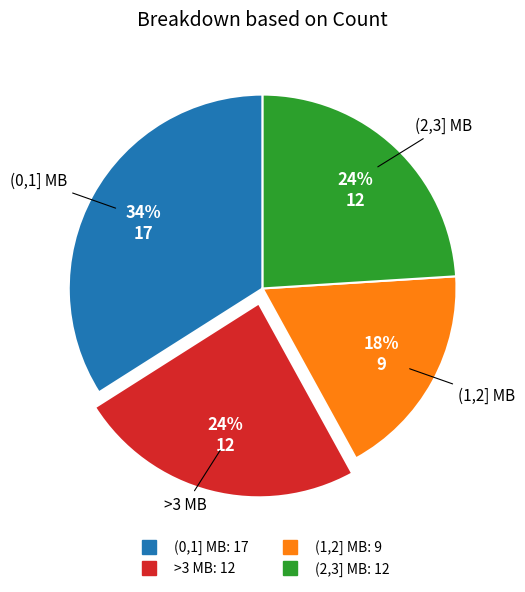

Is there a majority slice in this chart?

No